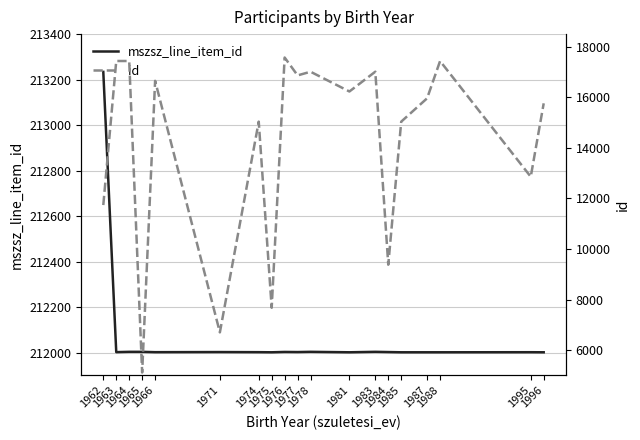

List the labels in order of id value, largest first.

1976, 1963, 1964, 1988, 1983, 1978, 1977, 1966, 1981, 1987, 1996, 1974, 1985, 1995, 1962, 1984, 1975, 1971, 1965